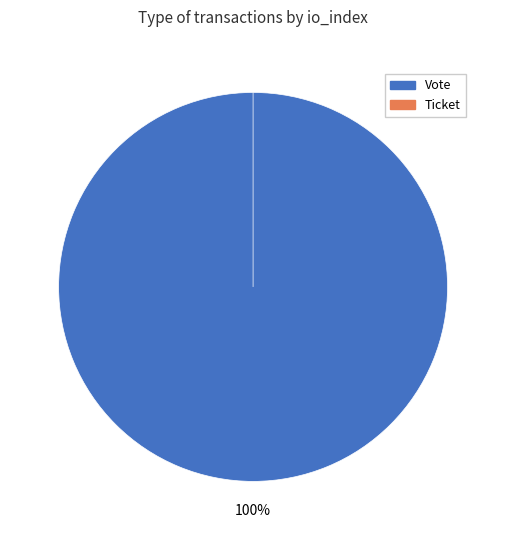

Combined, what portion of the pie is Ticket and Vote?

100.0%